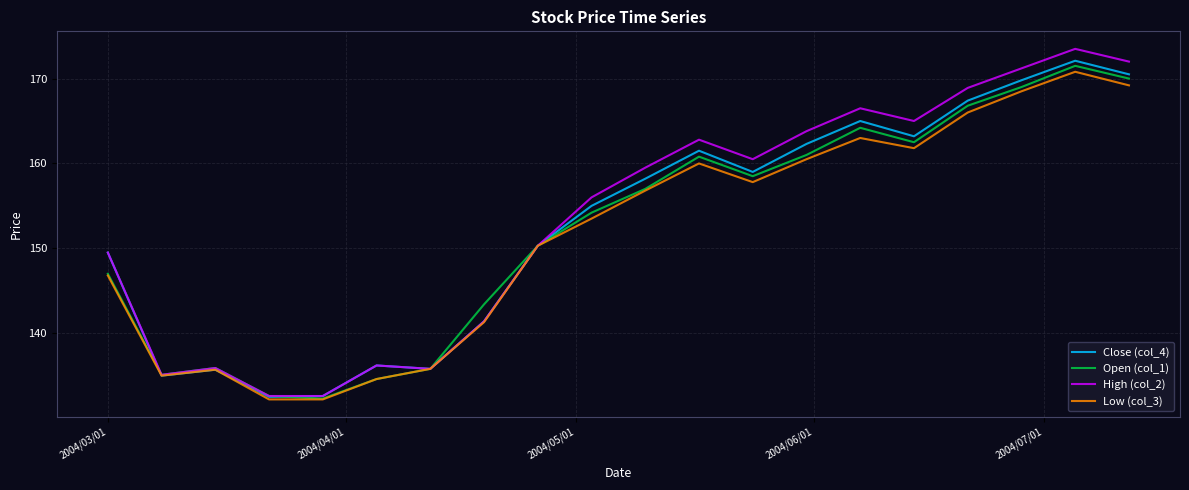

What is the smallest value displayed?

132.2